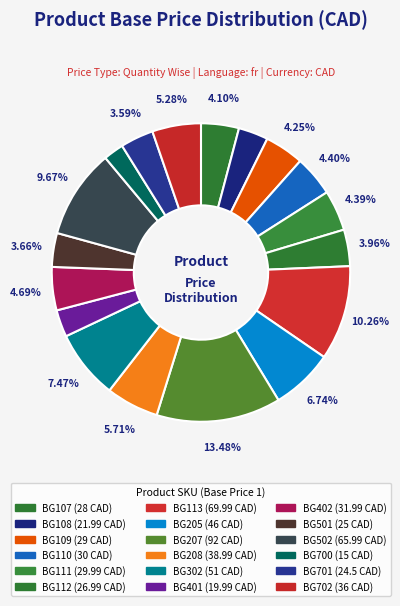

Is it true that BG113 is 10% of the pie?

True